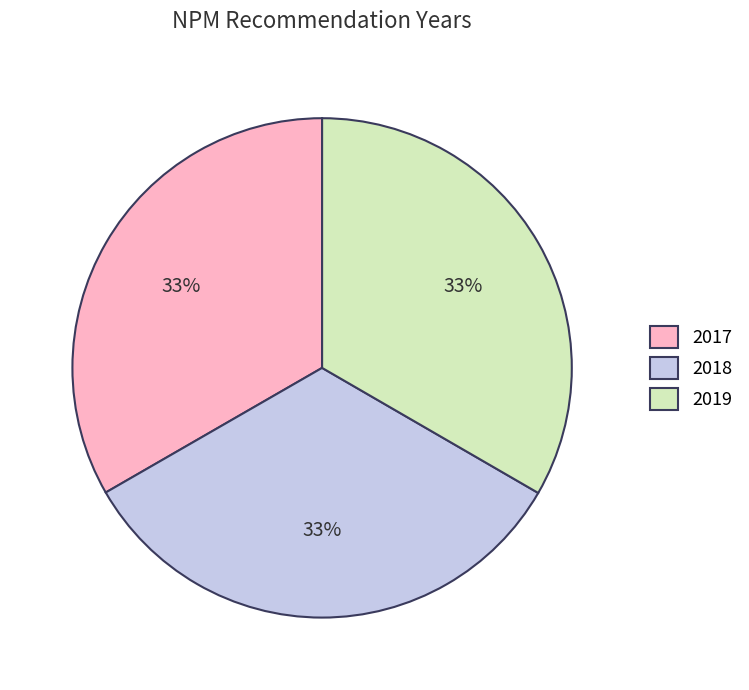

Approximately how many times larger is the value at 2018 compared to 2017?

1.0